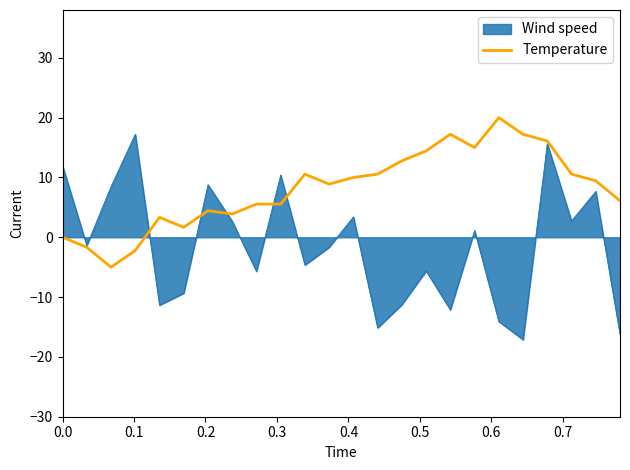

Which series has the widest spread of values?

Wind speed